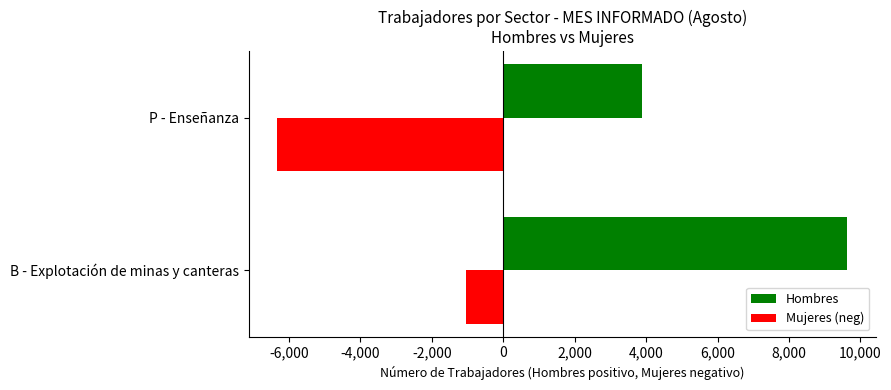

Which category has the lowest value across all series?

P - Enseñanza